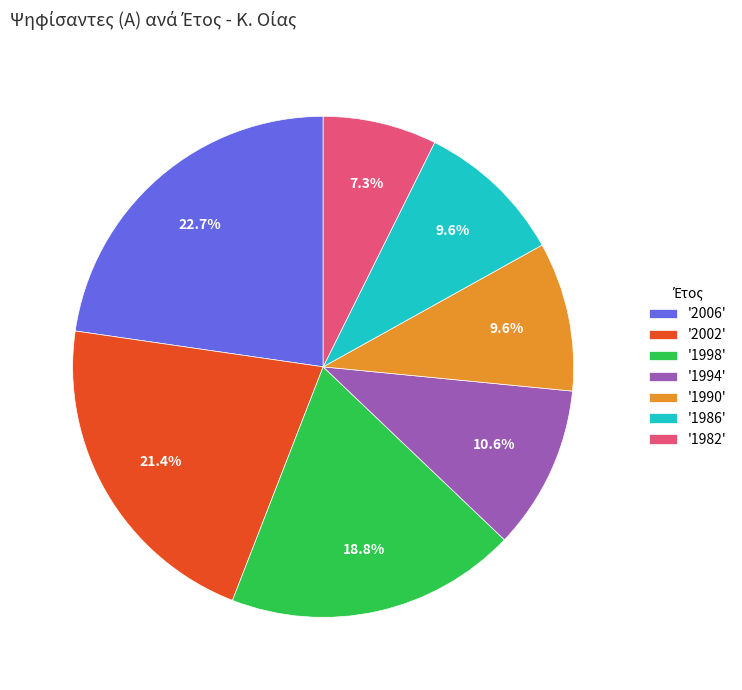

Which slice is the largest?

'2006'